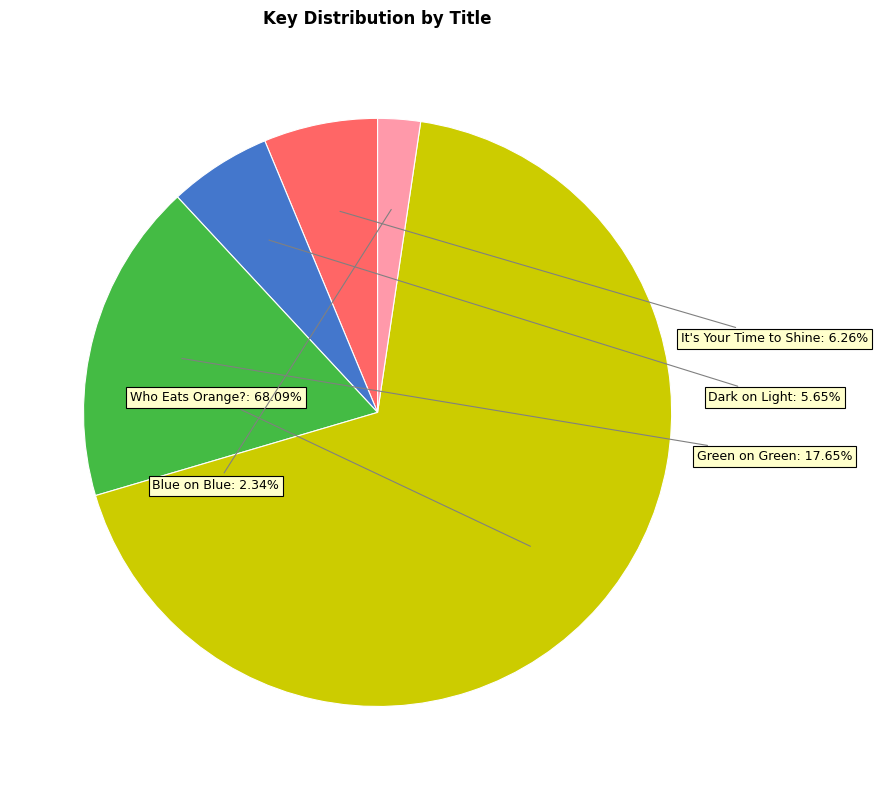

Which category accounts for the majority?

Who Eats Orange?